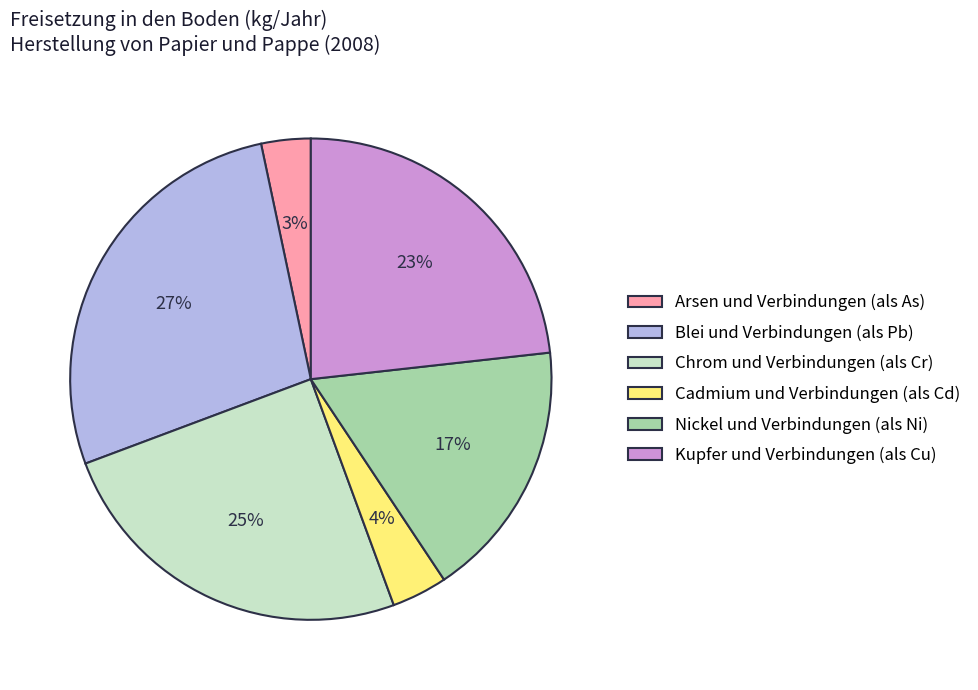

Which category has the biggest portion of the pie?

Blei und Verbindungen (als Pb)